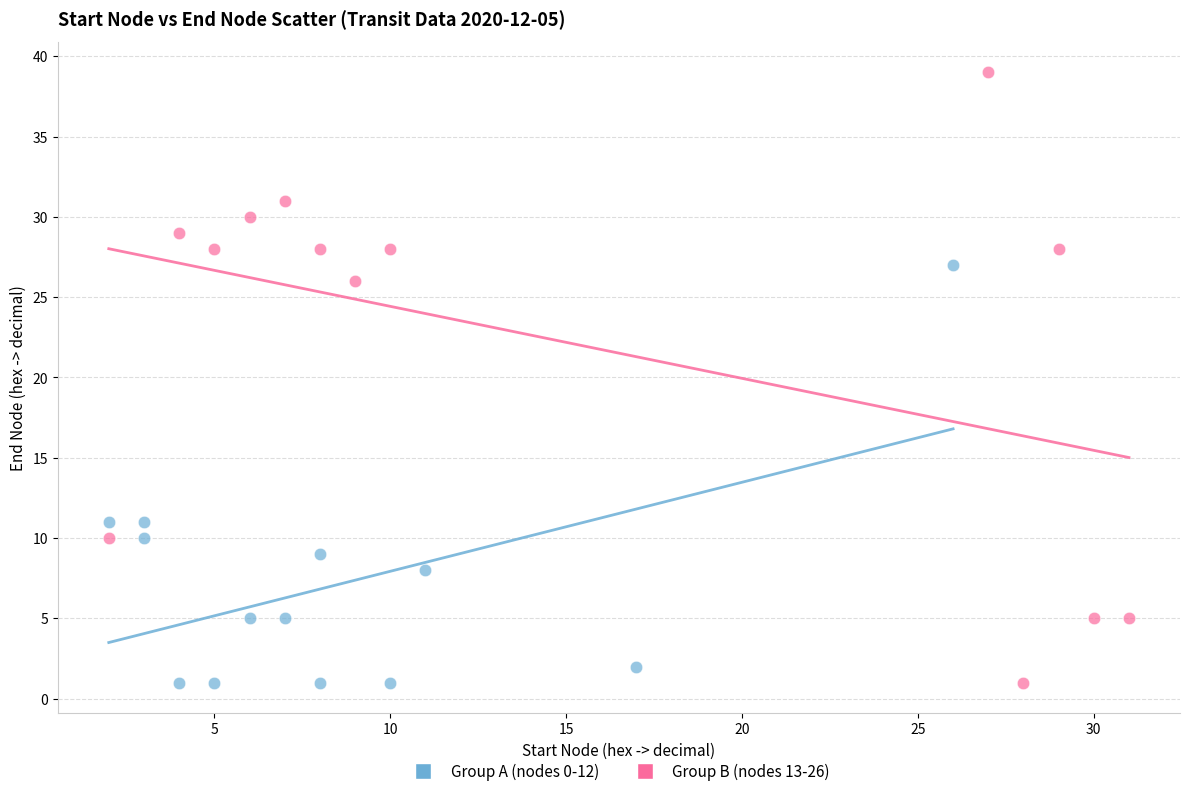

Which series reaches the maximum Y coordinate?

Group B (nodes 13-26)